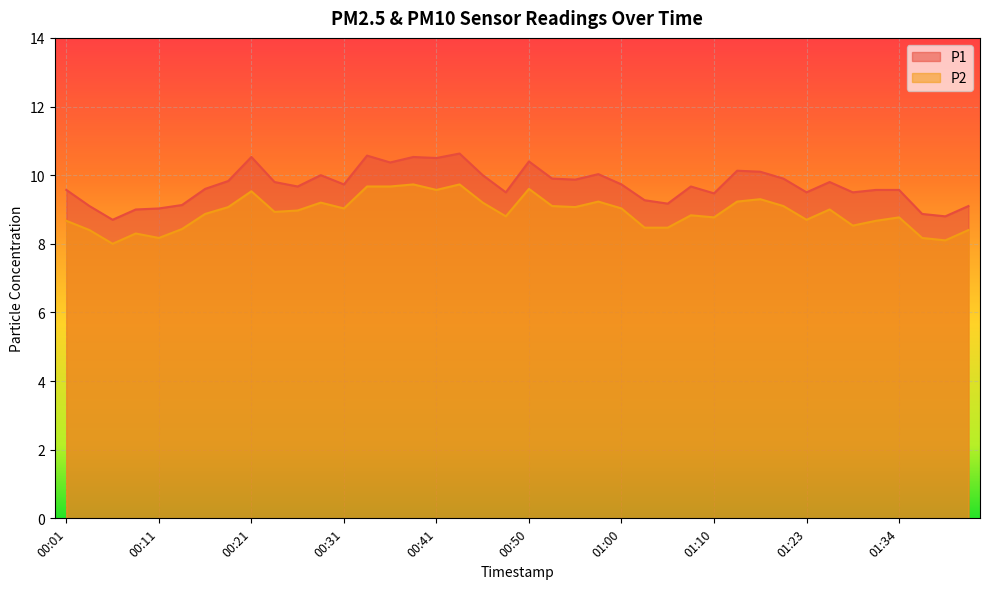

What value does the P2 series have at 00:26?

9.0